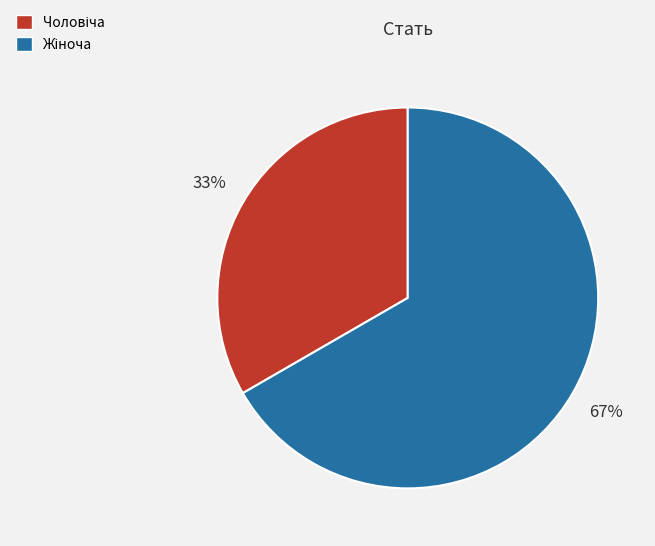

How many segments does this pie chart have?

2